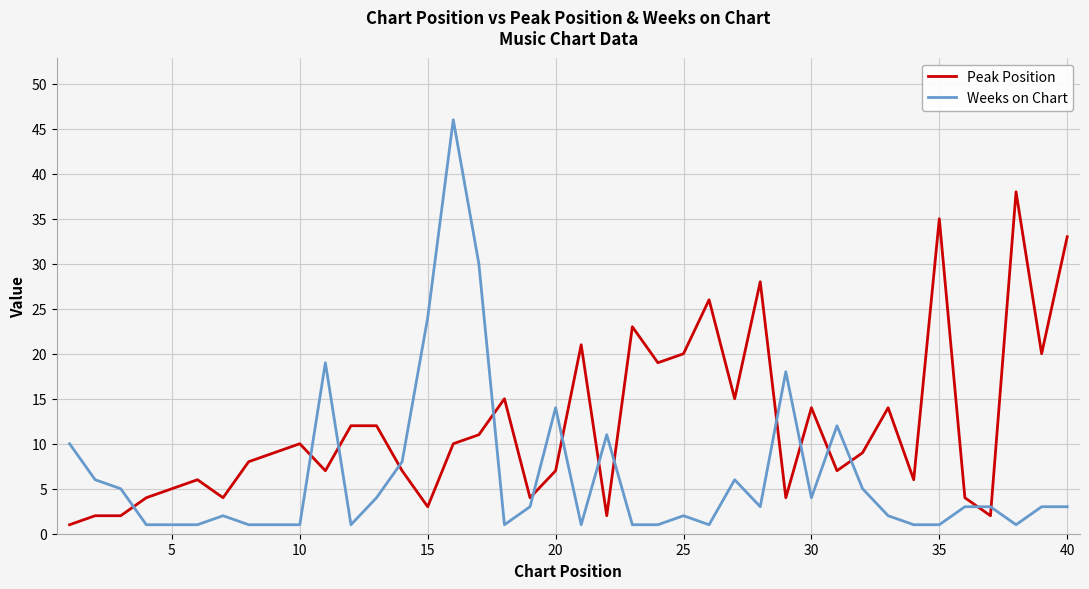

Reading left to right, list all the values displayed in this chart.

Peak Position: 1	2	2	4	5	6	4	8	9	10	7	12	12	7	3	10	11	15	4	7	21	2	23	19	20	26	15	28	4	14	7	9	14	6	35	4	2	38	20	33
Weeks on Chart: 10	6	5	1	1	1	2	1	1	1	19	1	4	8	24	46	30	1	3	14	1	11	1	1	2	1	6	3	18	4	12	5	2	1	1	3	3	1	3	3